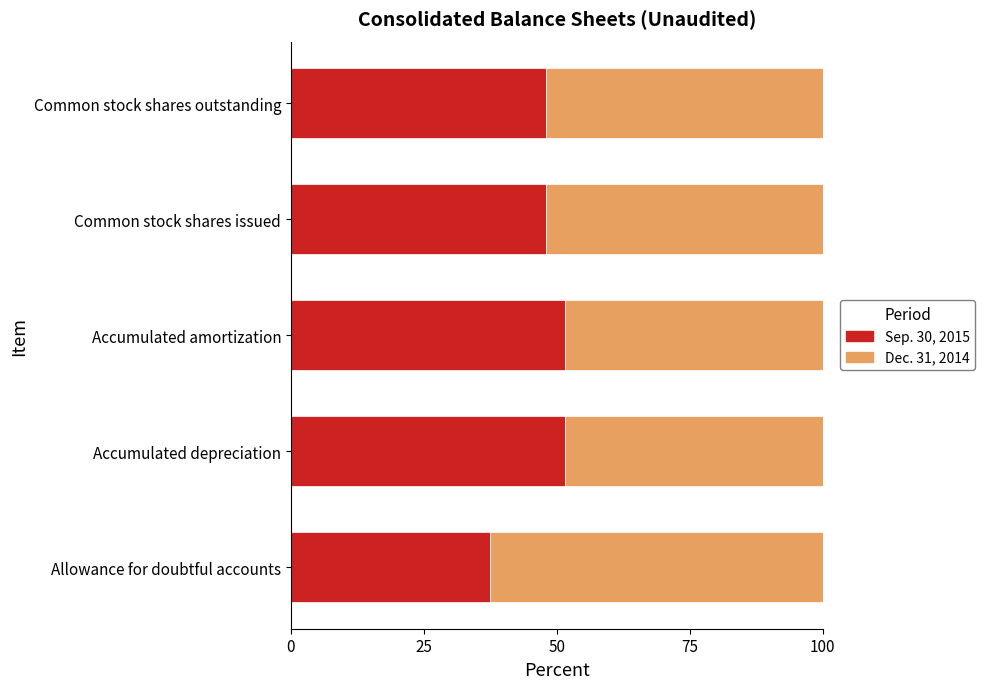

The value of Sep. 30, 2015 at Allowance for doubtful accounts is 37.4. True or false?

True